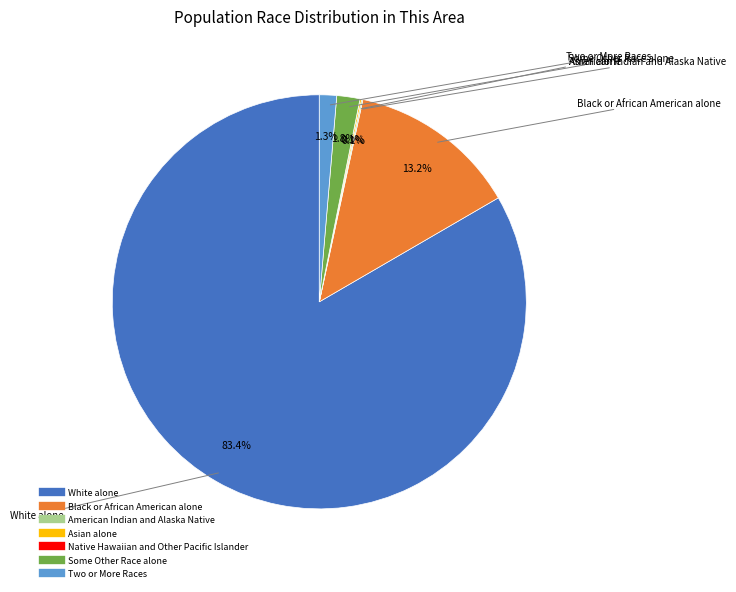

Do Two or More Races and Some Other Race alone together represent more than half of the pie?

No